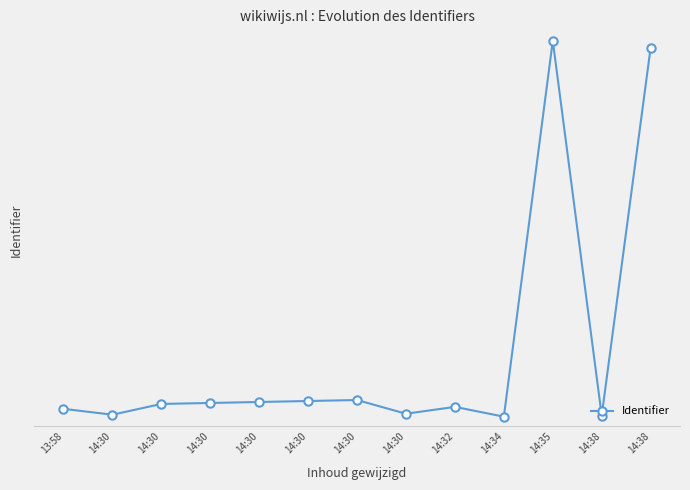

Is this an area chart (filled region under the line)?

No